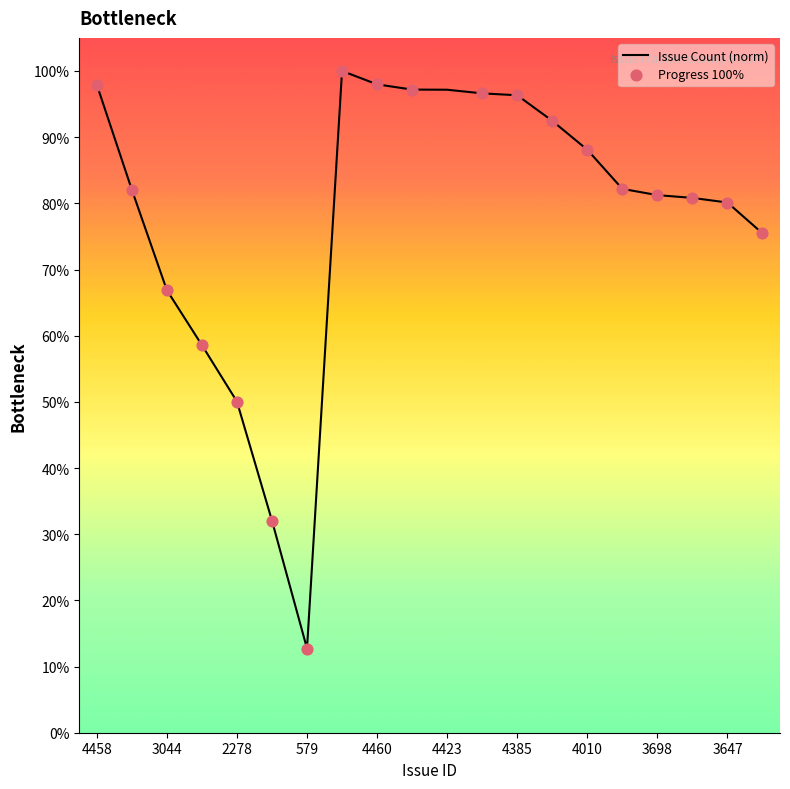

What is the maximum value shown in the chart?

100.0